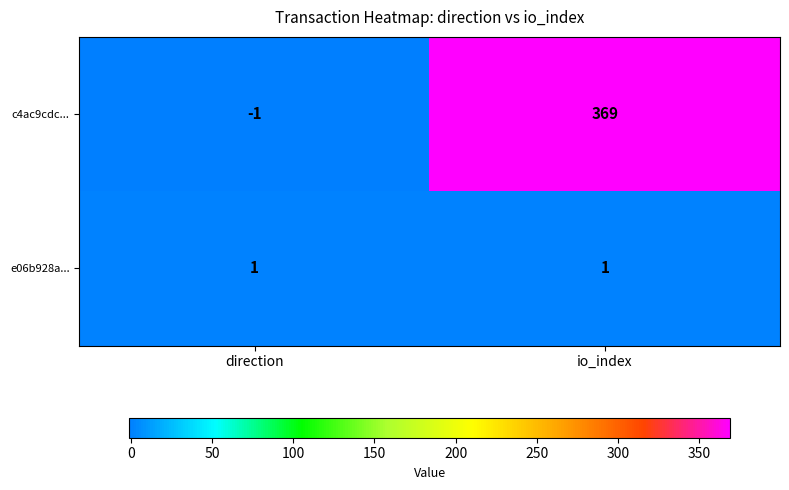

List the series in order of their overall mean, lowest first.

e06b928a..., c4ac9cdc...